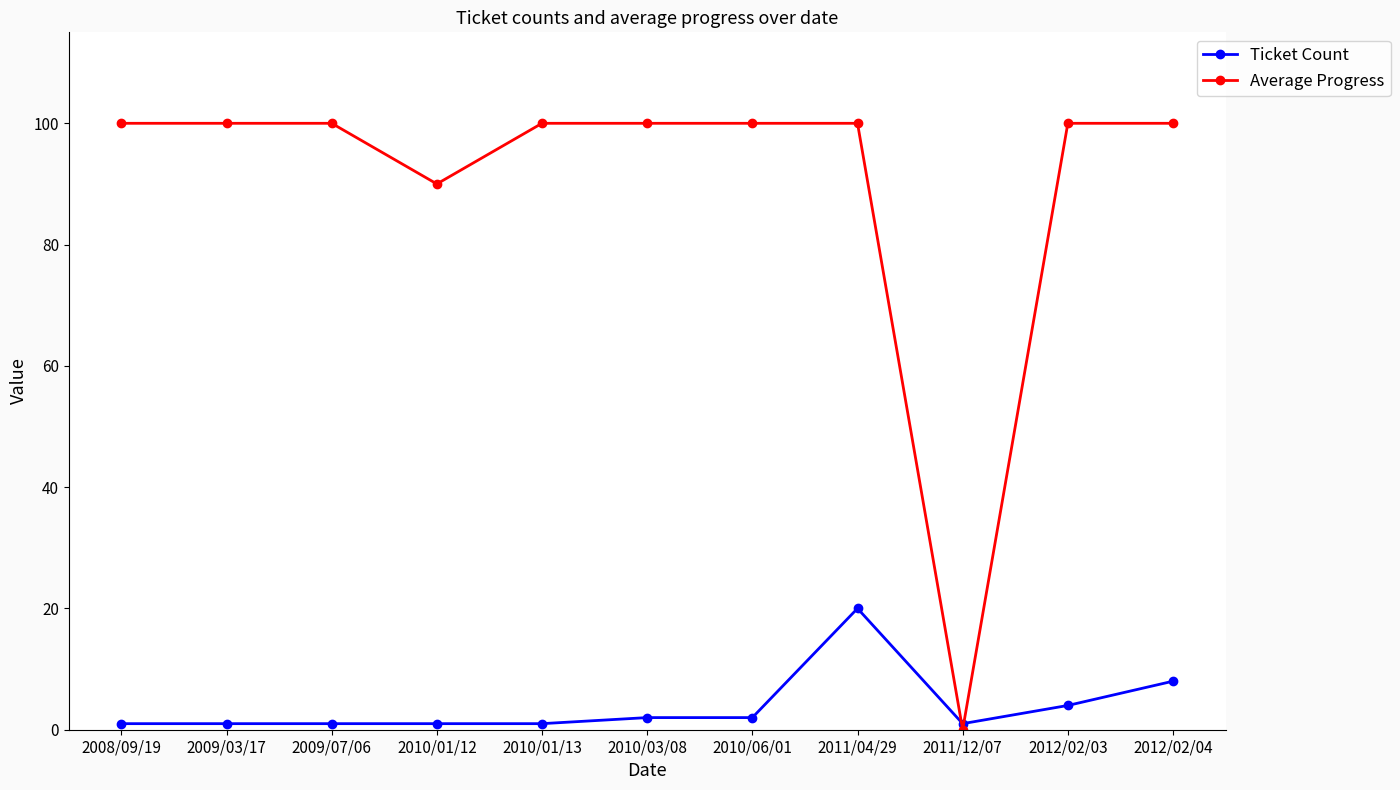

Rank the series by their maximum value, from highest to lowest.

Average Progress, Ticket Count